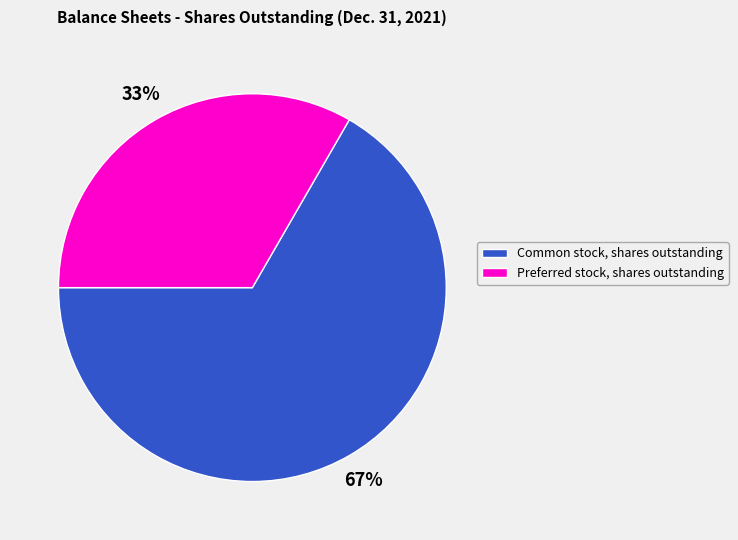

The Preferred stock, shares outstanding slice represents 33% of the pie. True or false?

True